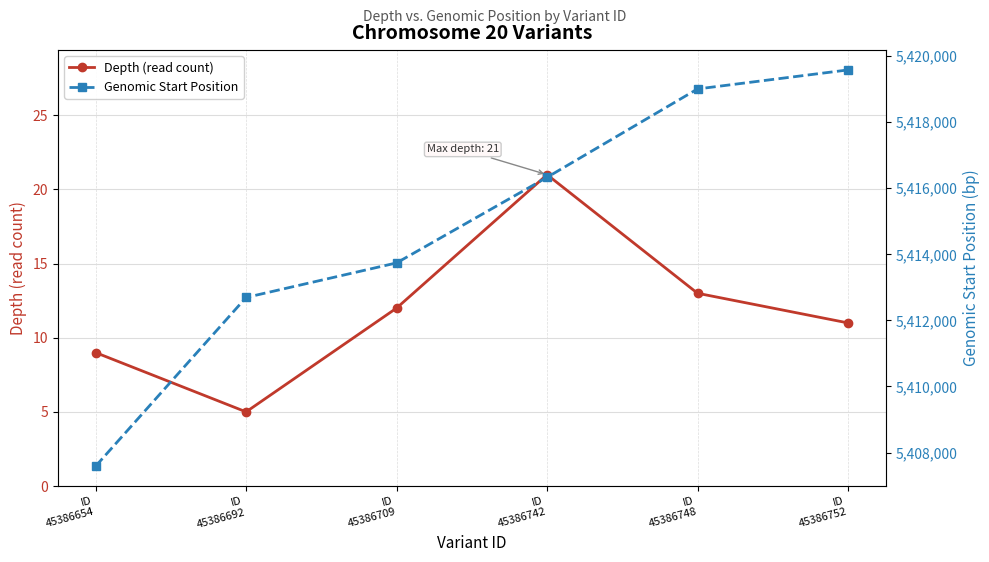

What is the maximum value for Genomic Start Position?

5419581